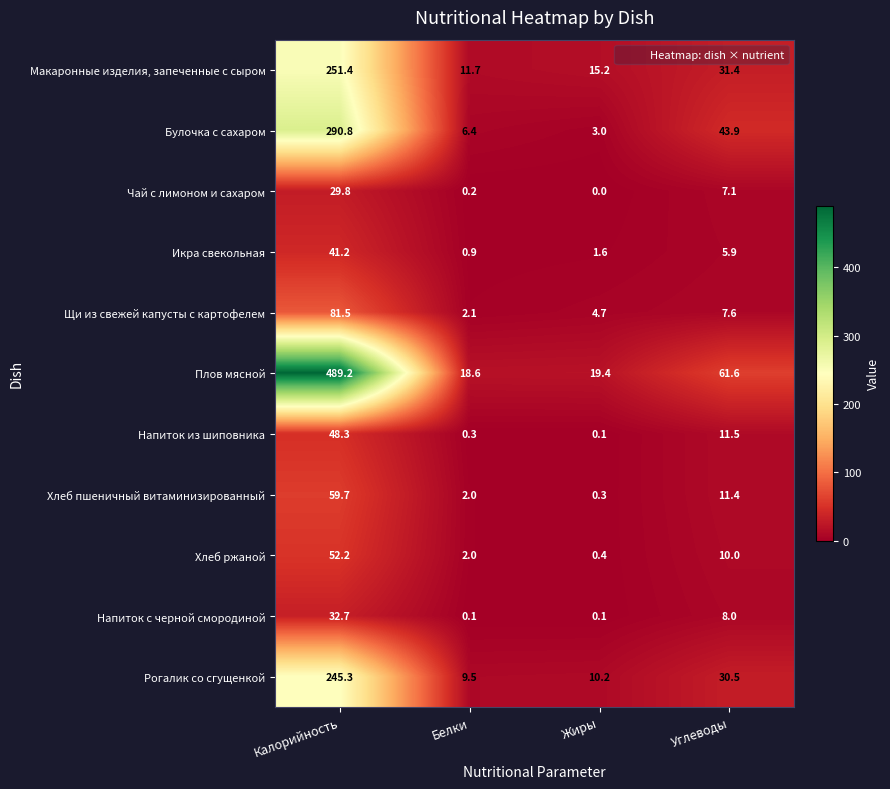

Rank the series by their maximum value, from highest to lowest.

Плов мясной, Булочка с сахаром, Макаронные изделия, запеченные с сыром, Рогалик со сгущенкой, Щи из свежей капусты с картофелем, Хлеб пшеничный витаминизированный, Хлеб ржаной, Напиток из шиповника, Икра свекольная, Напиток с черной смородиной, Чай с лимоном и сахаром